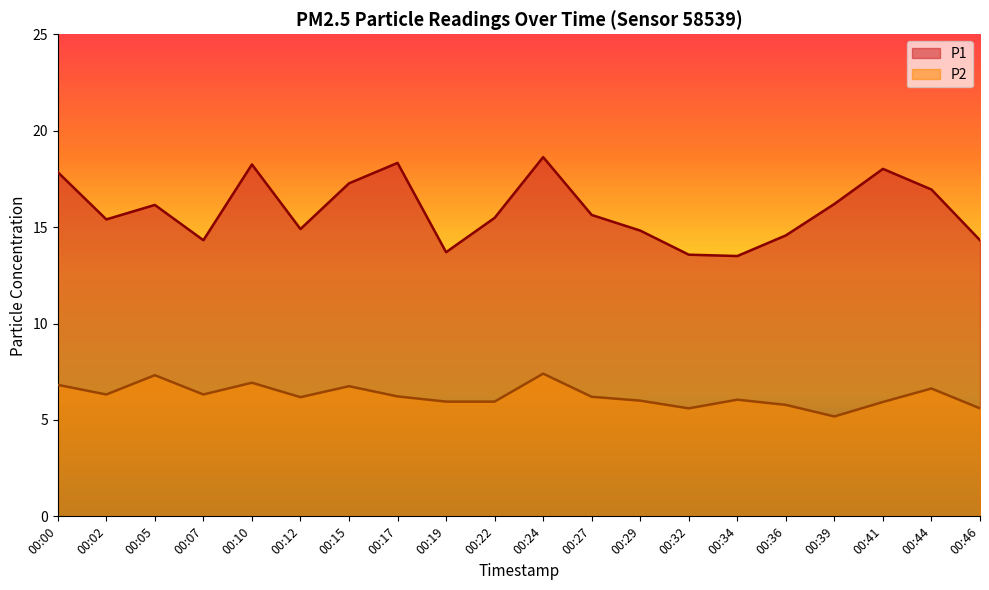

Is it true that P1 equals 18.6 at 00:24?

True